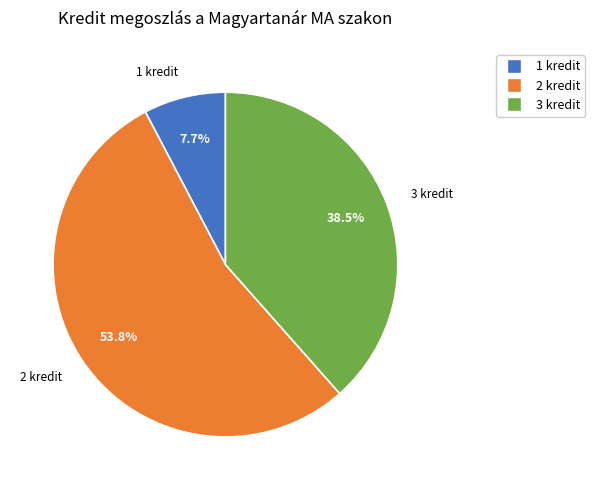

Is there any slice that represents more than half of the pie?

Yes